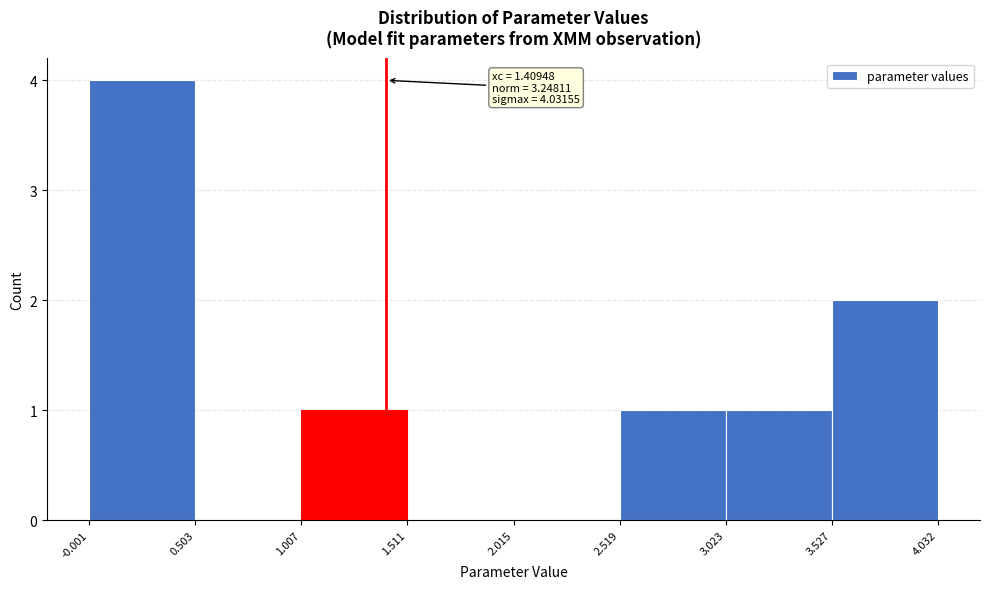

Which range on the x-axis has the tallest bar?

-0.001 to 0.503